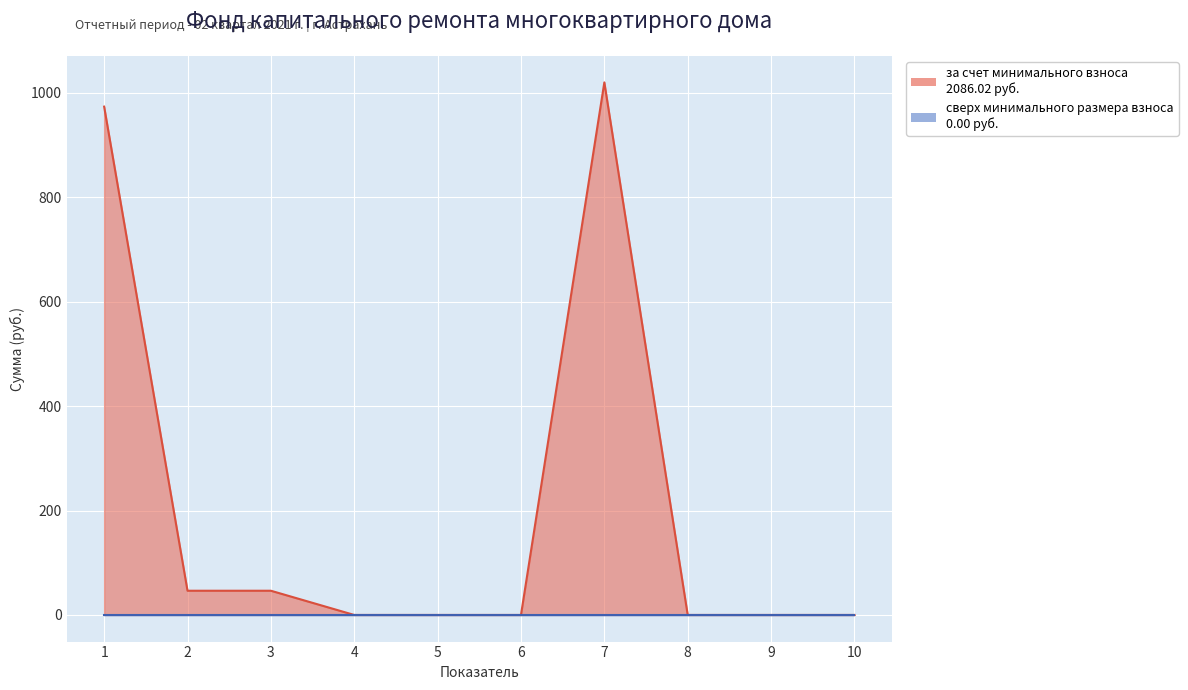

What is the change in value from 6 to 7?

+1019.8